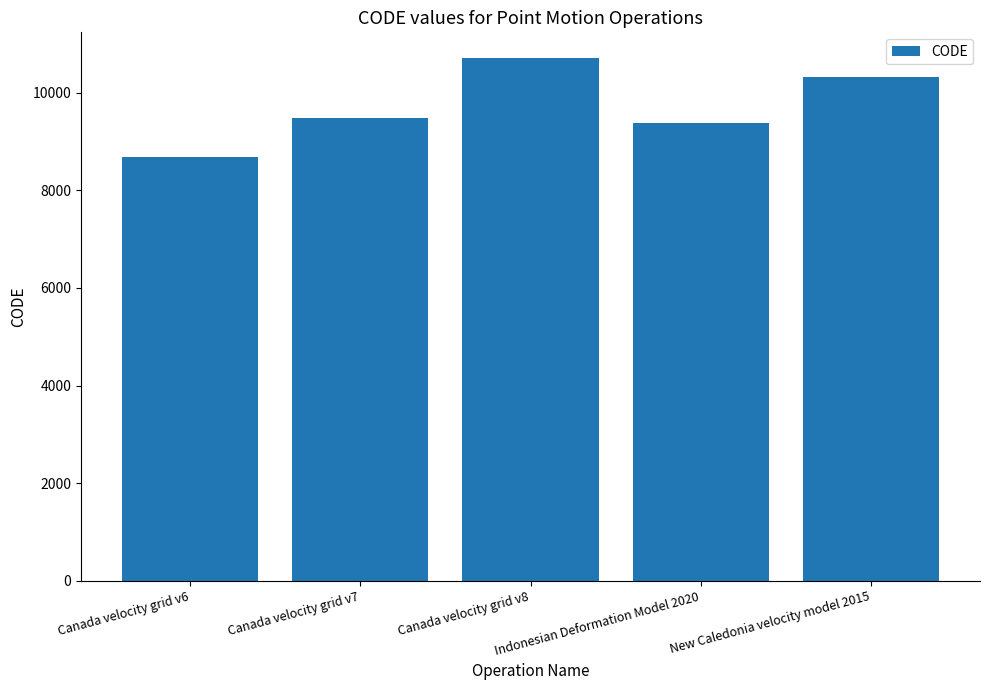

At which category does the chart reach its peak across all series?

Canada velocity grid v8